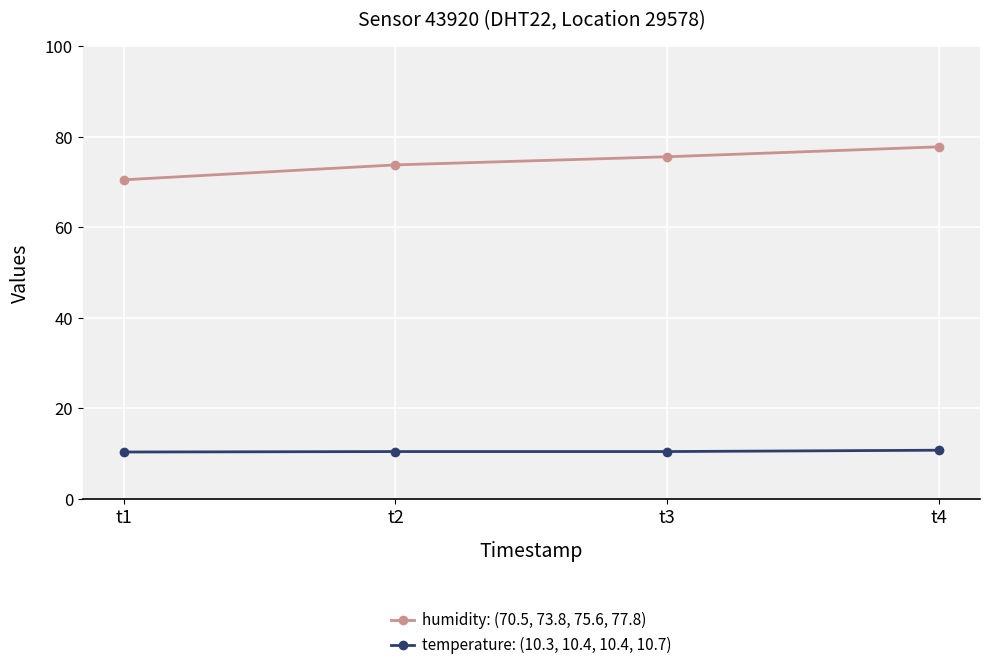

What is the highest value of the temperature: (10.3, 10.4, 10.4, 10.7) series?

10.7